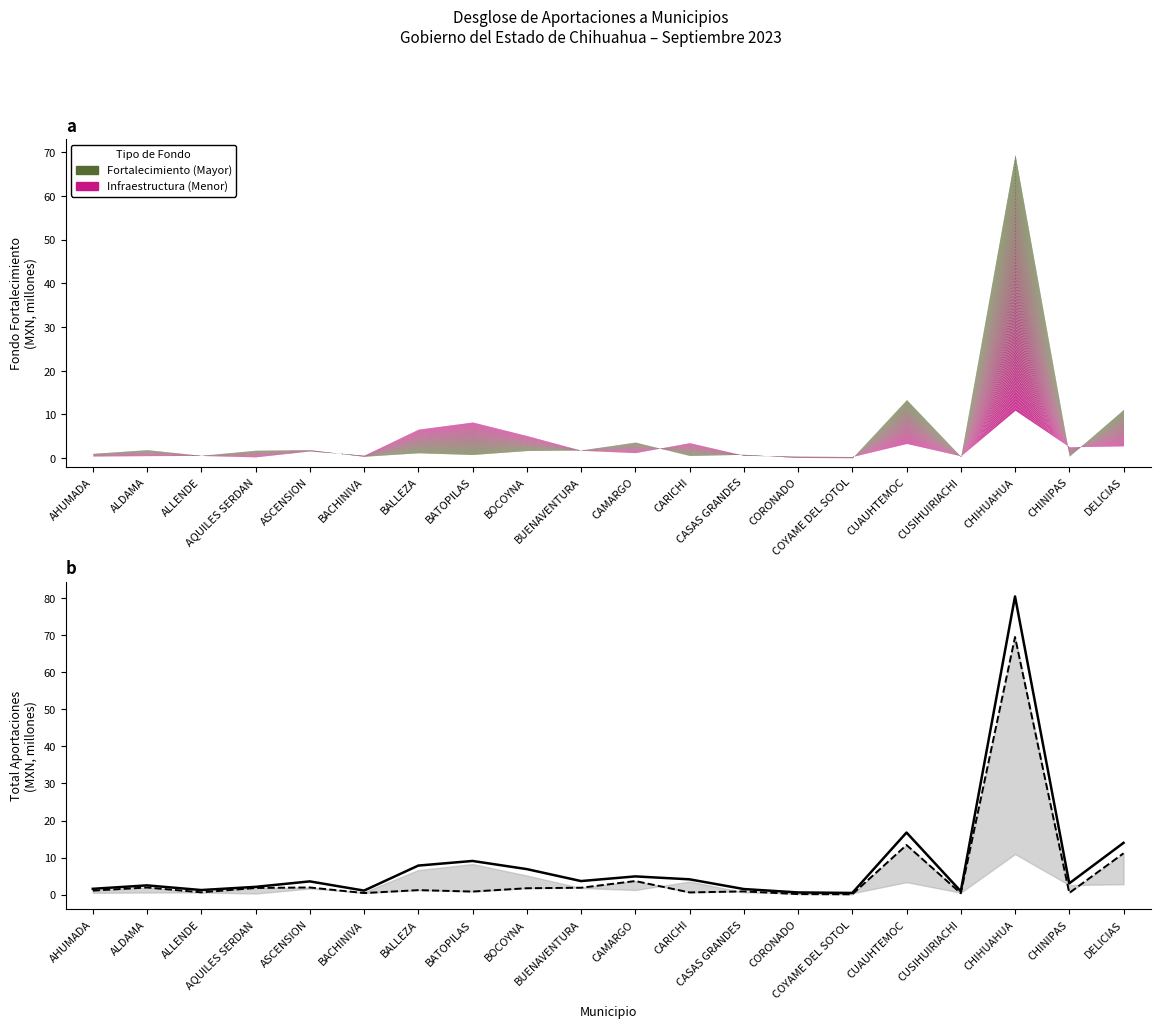

What is the label of the 7th point from the left?

BALLEZA